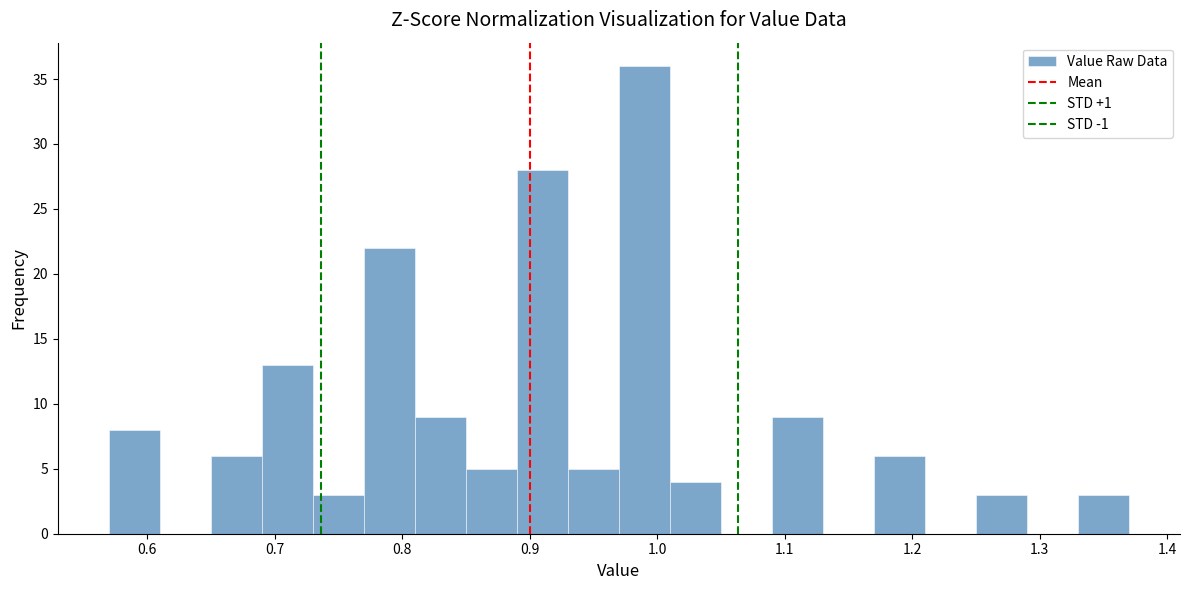

Reading left to right, transcribe this chart: for each bar, give the range it covers on the x-axis and its height. The values are not printed on the chart, so give them approximately, as read against the axis.

0.57 to 0.61: 8
0.61 to 0.65: 0
0.65 to 0.69: 6
0.69 to 0.73: 13
0.73 to 0.77: 3
0.77 to 0.81: 22
0.81 to 0.85: 9
0.85 to 0.89: 5
0.89 to 0.93: 28
0.93 to 0.97: 5
0.97 to 1.01: 36
1.01 to 1.05: 4
1.05 to 1.09: 0
1.09 to 1.13: 9
1.13 to 1.17: 0
1.17 to 1.21: 6
1.21 to 1.25: 0
1.25 to 1.29: 3
1.29 to 1.33: 0
1.33 to 1.37: 3